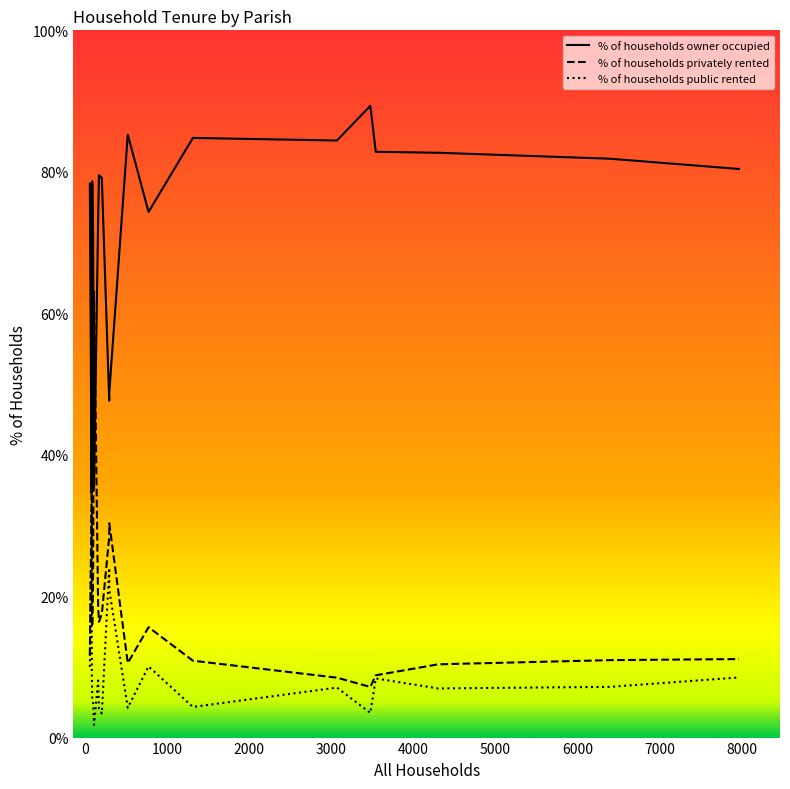

Is this an area chart (filled region under the line)?

No